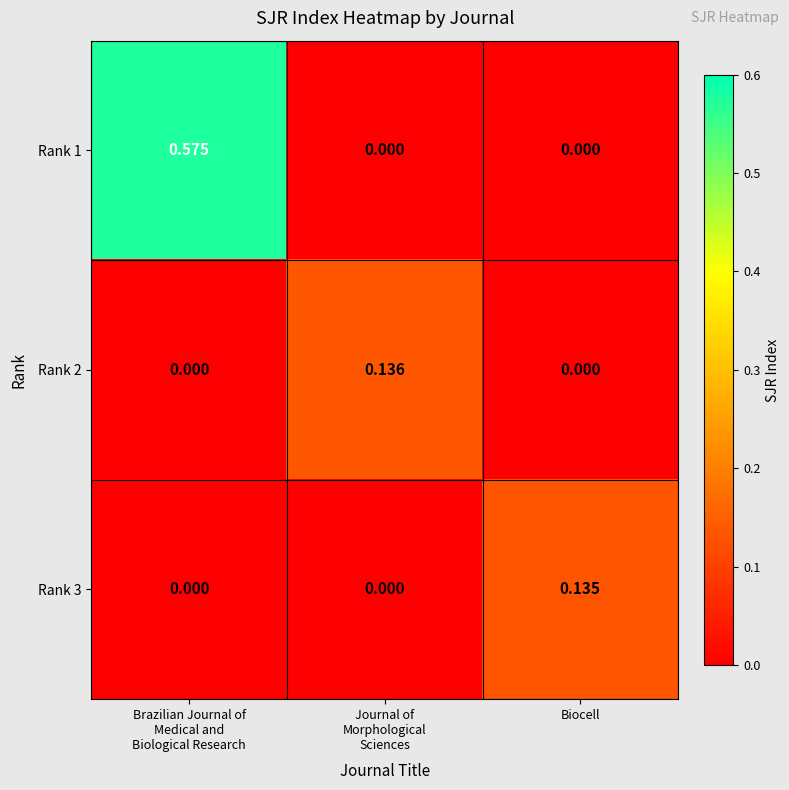

Which series has the widest spread of values?

Rank 1